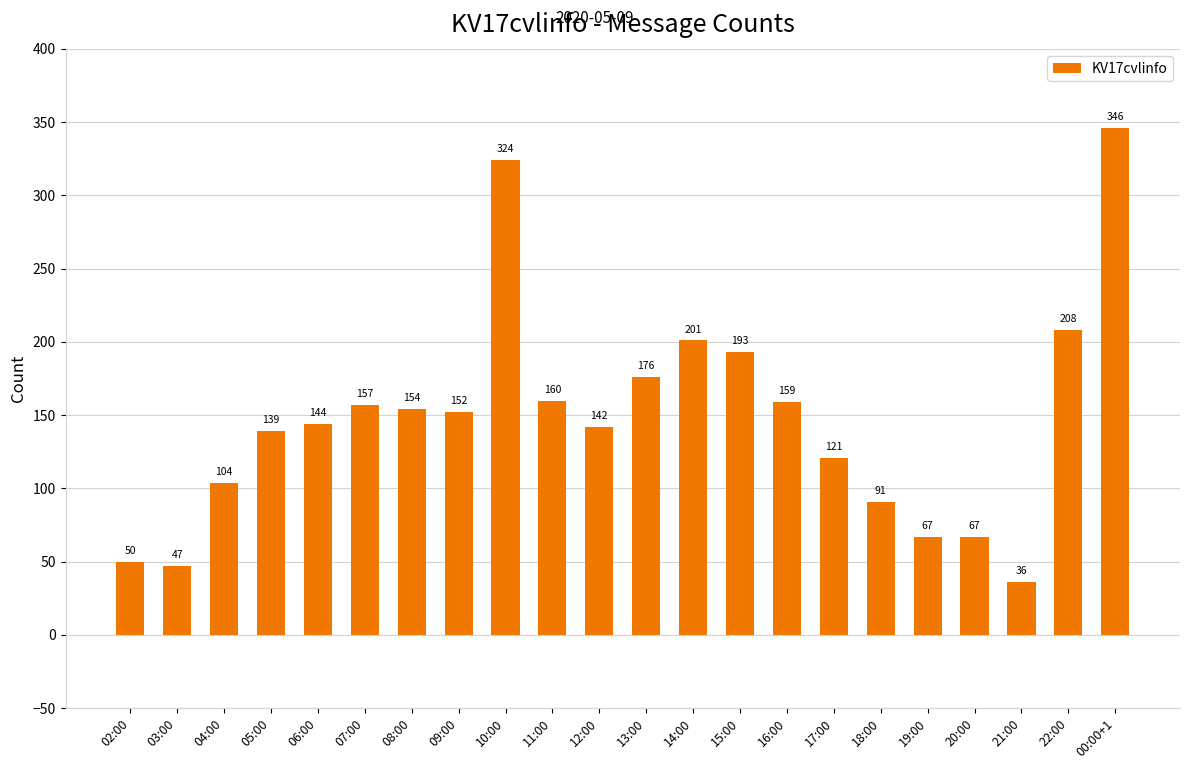

At which label does the data first exceed 152?

07:00